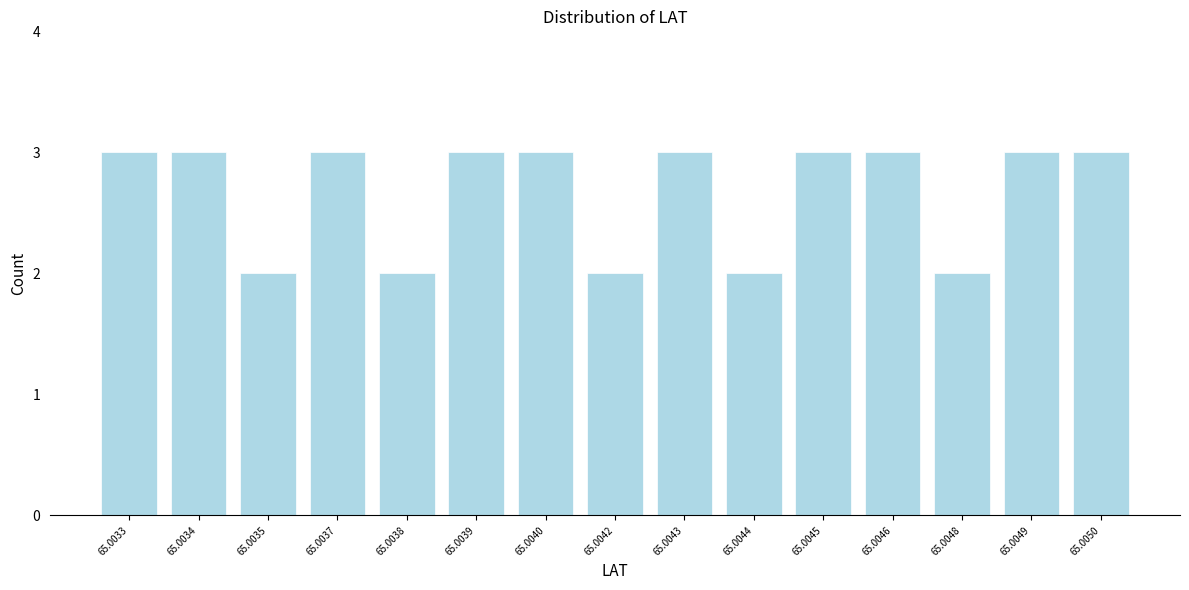

Reading left to right, what are all the values shown in this chart?

65.0033=3	65.0034=3	65.0035=2	65.0037=3	65.0038=2	65.0039=3	65.0040=3	65.0042=2	65.0043=3	65.0044=2	65.0045=3	65.0046=3	65.0048=2	65.0049=3	65.0050=3